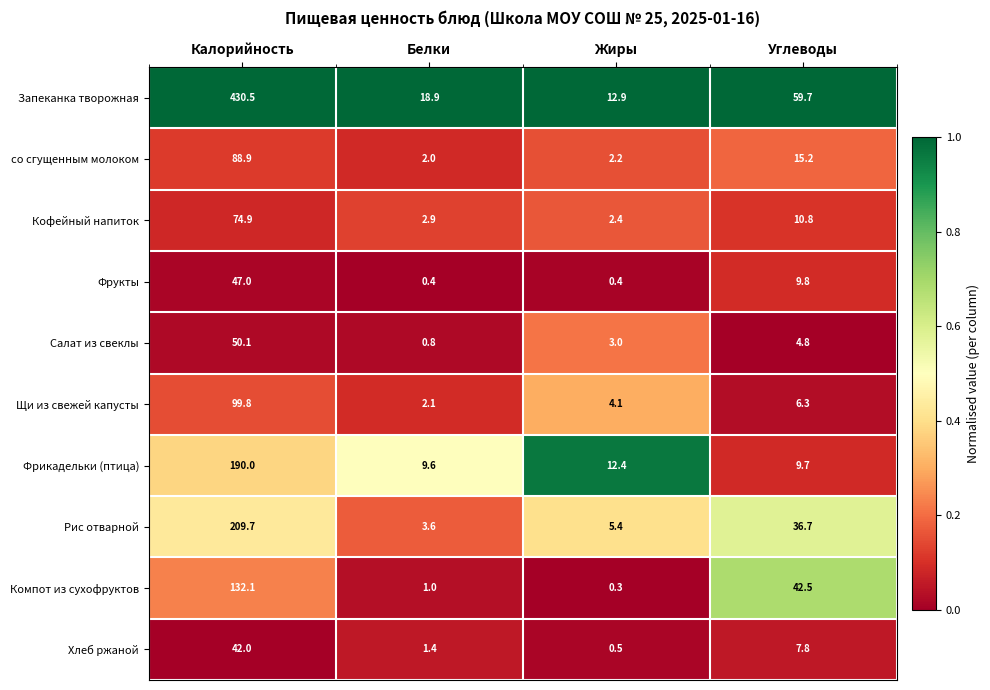

How many values in the Рис отварной series are below 36?

2